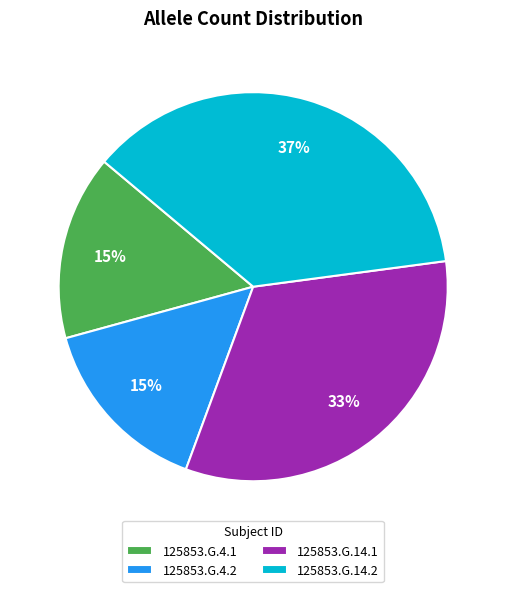

How many slices are in this pie chart?

4